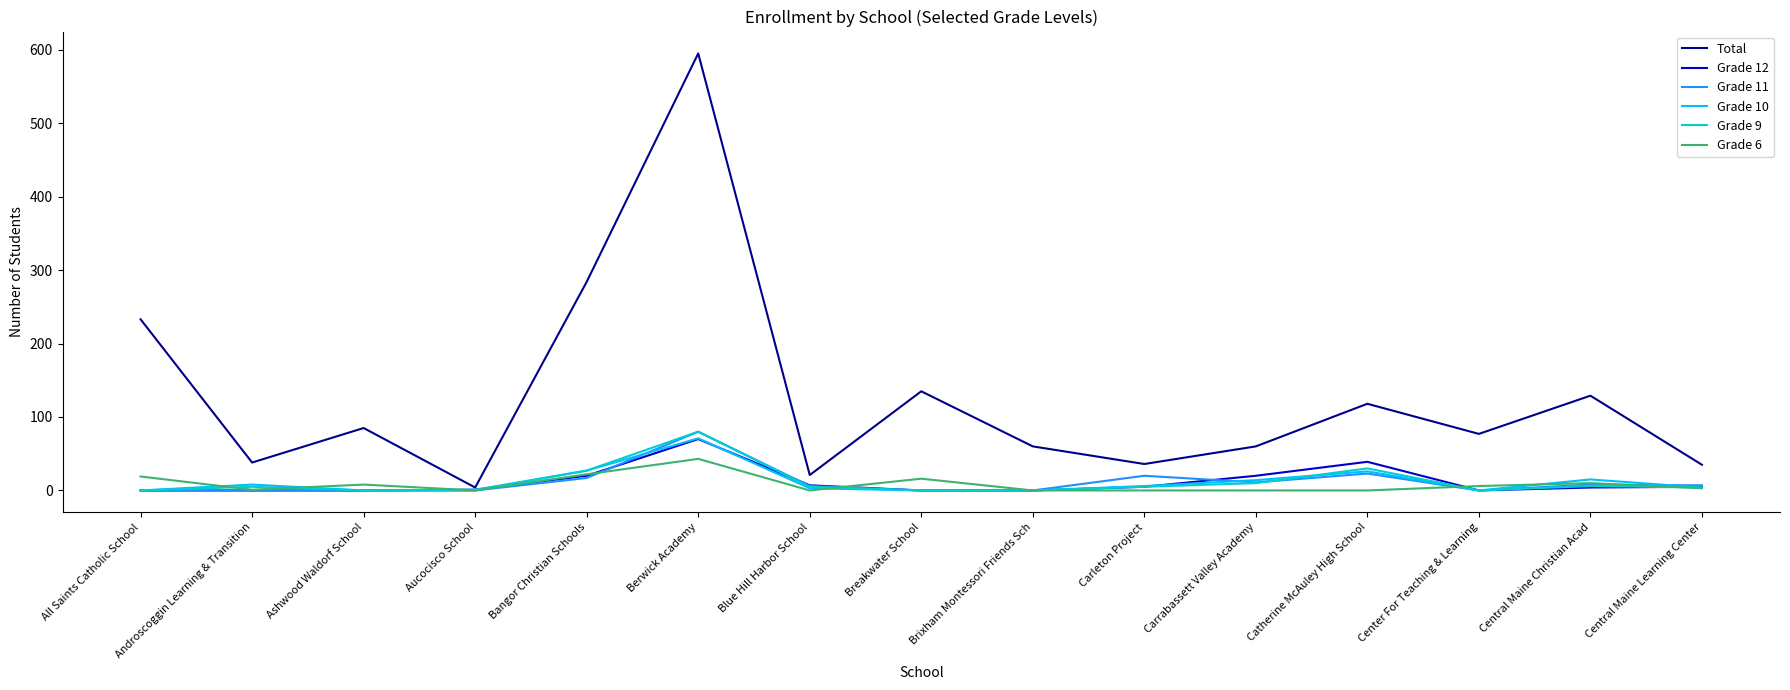

What is the sum of the Total values at Blue Hill Harbor School and All Saints Catholic School?

254